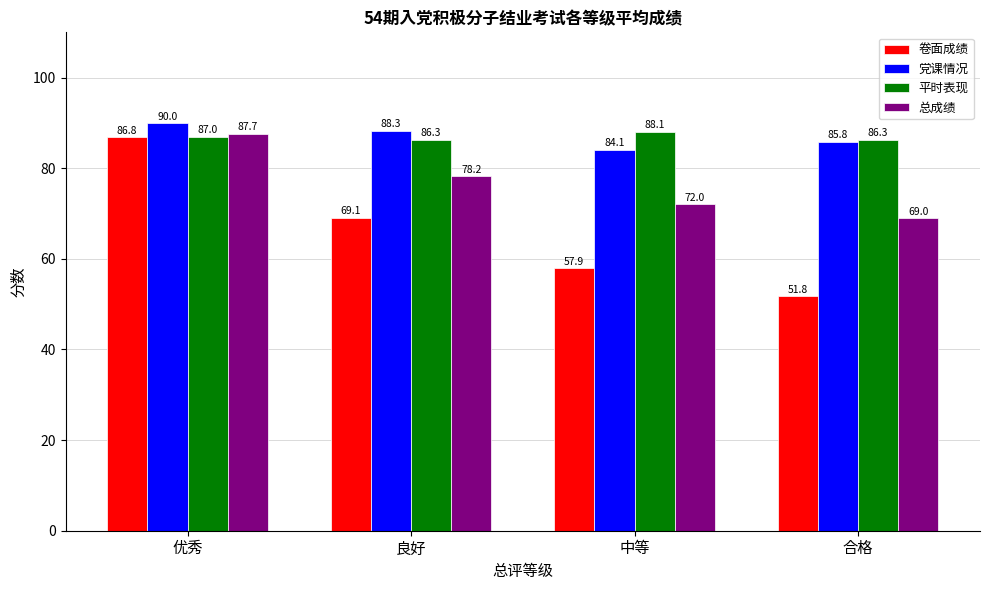

What is the value of the 党课情况 bar at the 3rd from the left?

84.1